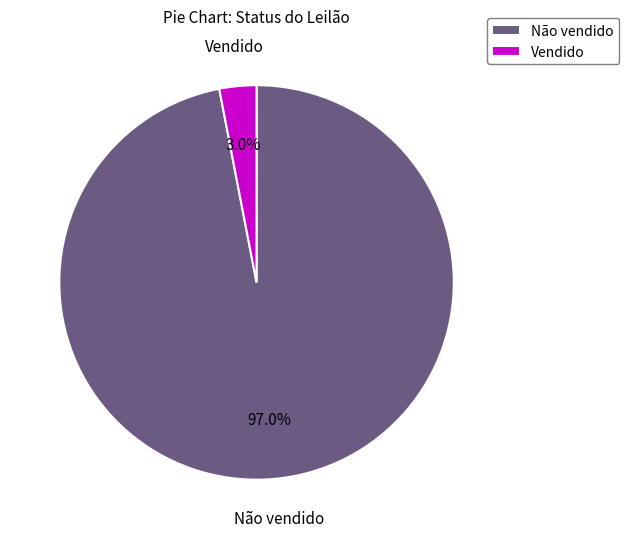

What percentage is NOT represented by Vendido?

97.0%